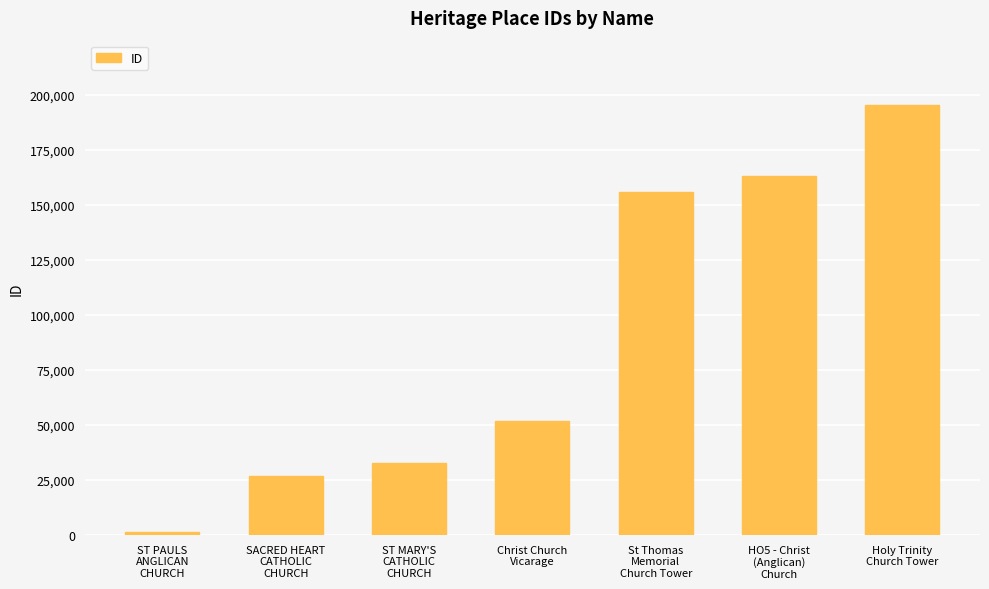

Reading left to right, transcribe all the data shown in this chart.

1442	26700	32592	51659	156009	162926	195331